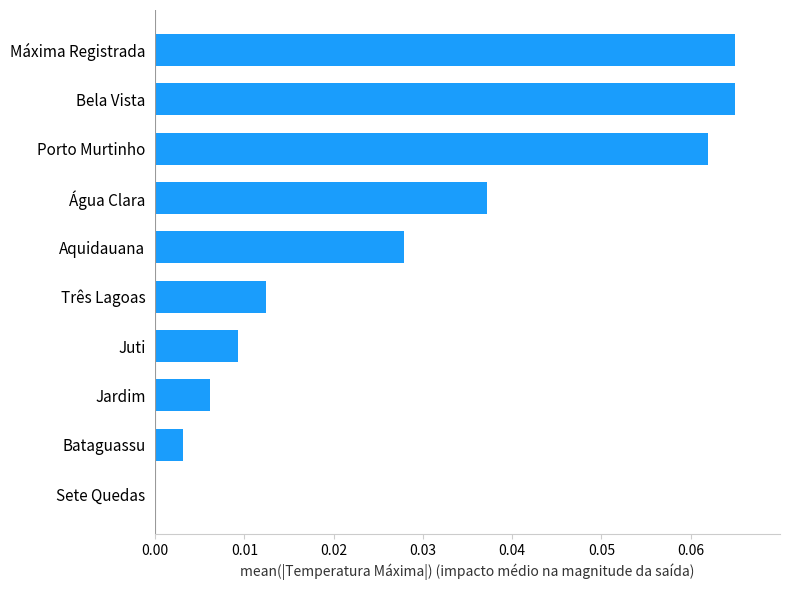

Are the bars horizontal?

Yes